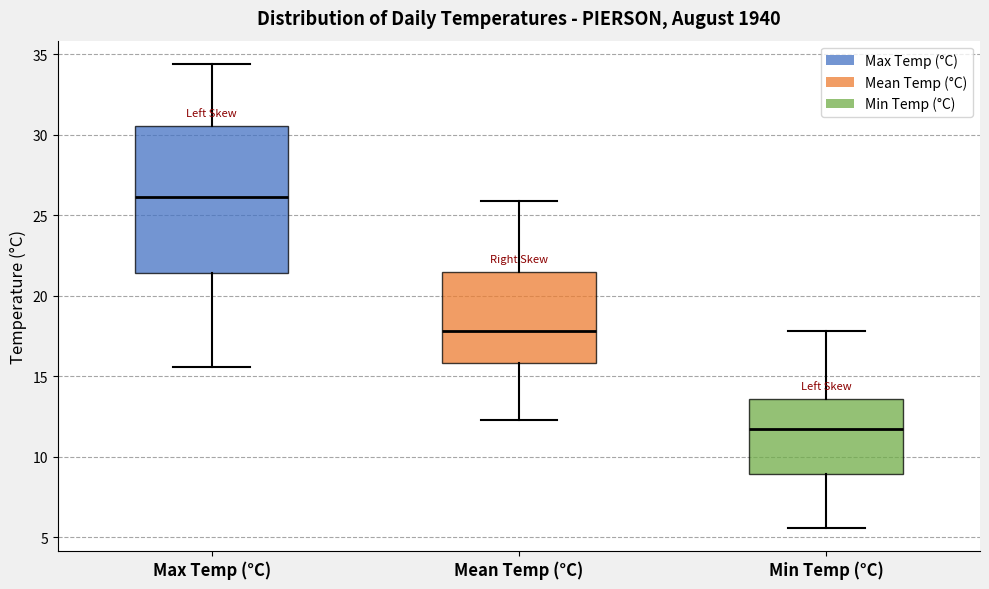

Reading left to right, transcribe this box plot: for each box, give where its median line is, the range the box spans, and where its two whiskers end, as read against the y-axis. The values are not printed on the chart, so give them approximately, as read against the axis.

Max Temp (°C): median 26.0, box 21.5 to 30.5, whiskers 15.5 to 34.5
Mean Temp (°C): median 18.0, box 16.0 to 21.5, whiskers 12.5 to 26.0
Min Temp (°C): median 11.5, box 9.0 to 13.5, whiskers 5.5 to 18.0